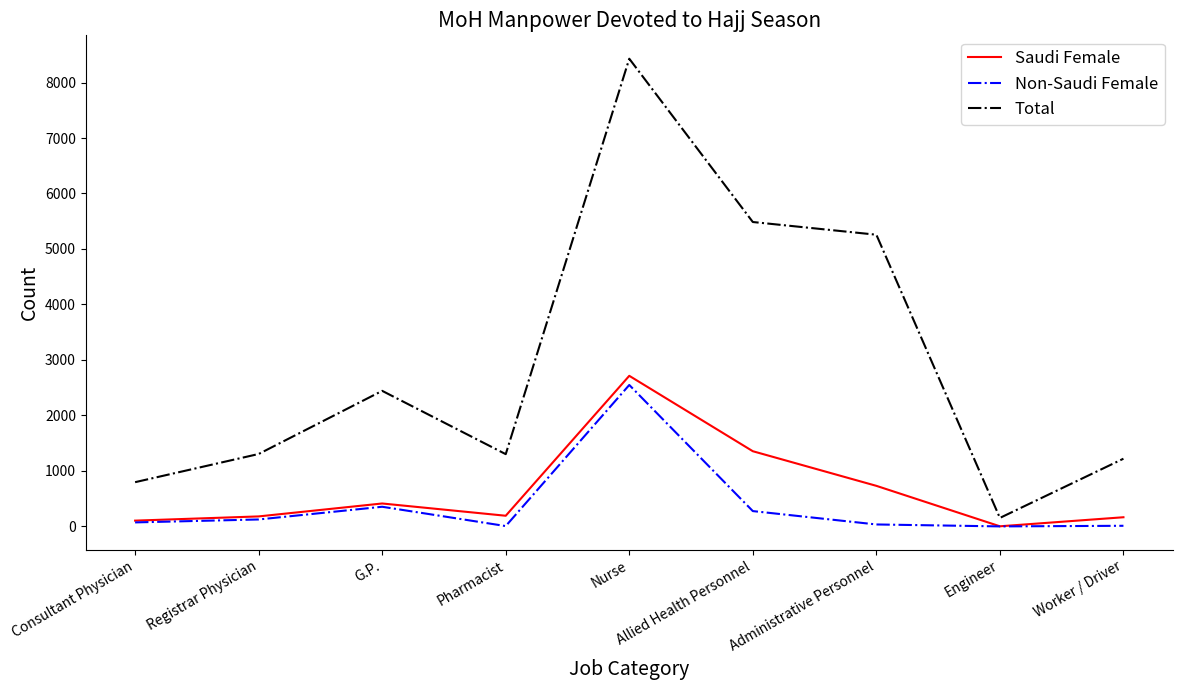

The Total series shows 212 at Consultant Physician. True or false?

False